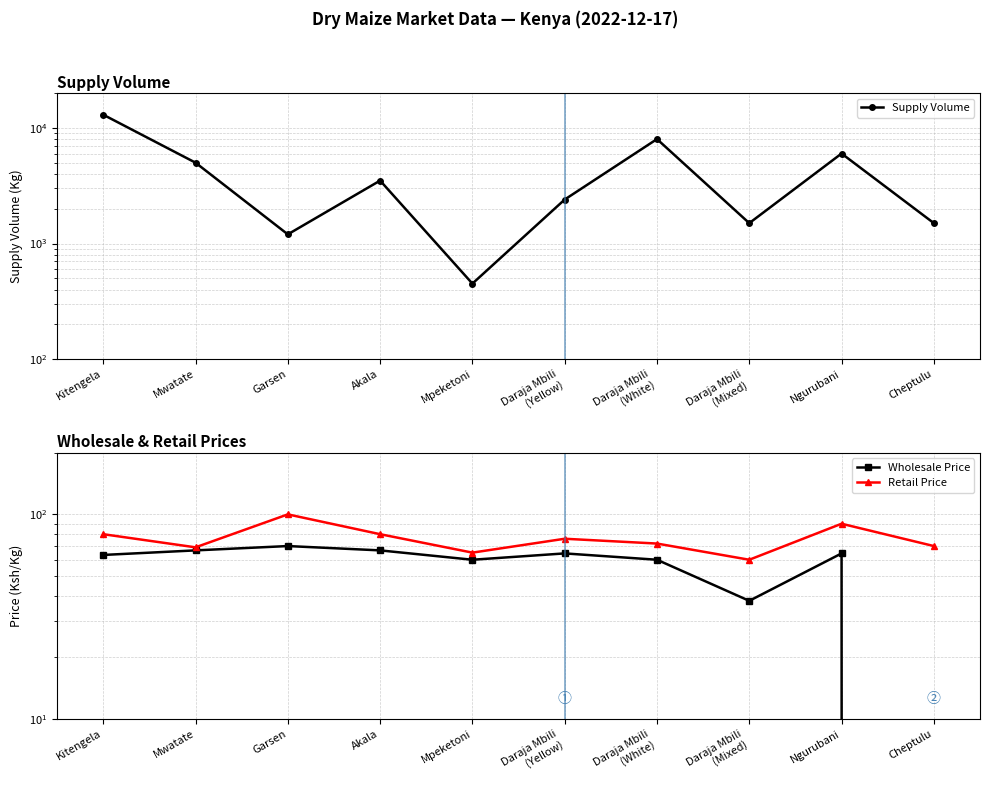

Where does the Supply Volume series first go above 3500?

Kitengela